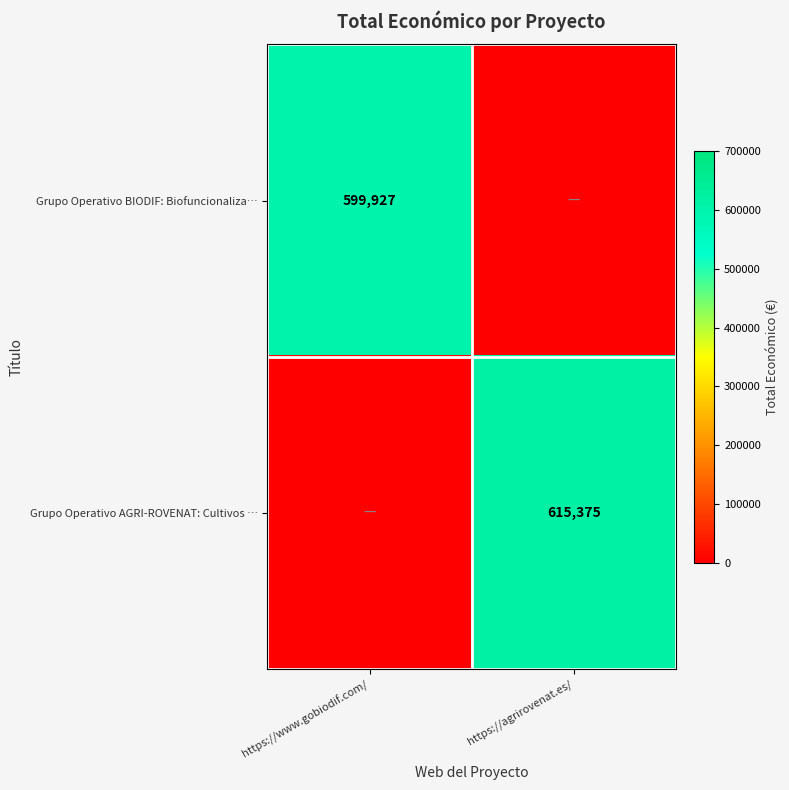

At how many categories does at least one series exceed 197760?

2